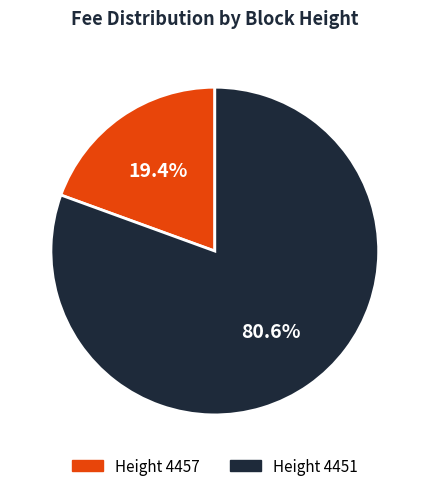

Is there any slice that represents more than half of the pie?

Yes